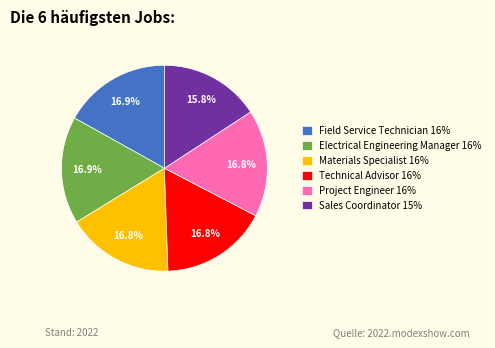

What is the total percentage of Sales Coordinator and Materials Specialist?

32.6%